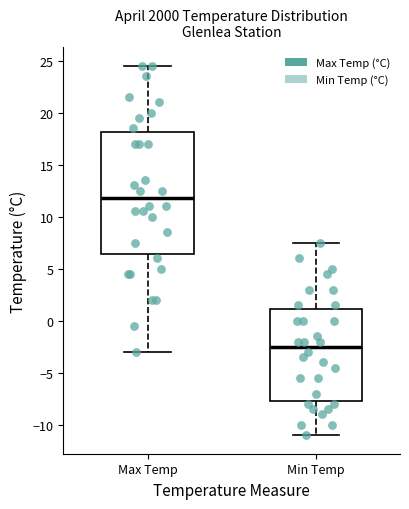

Which box's median line is the lowest?

Min Temp